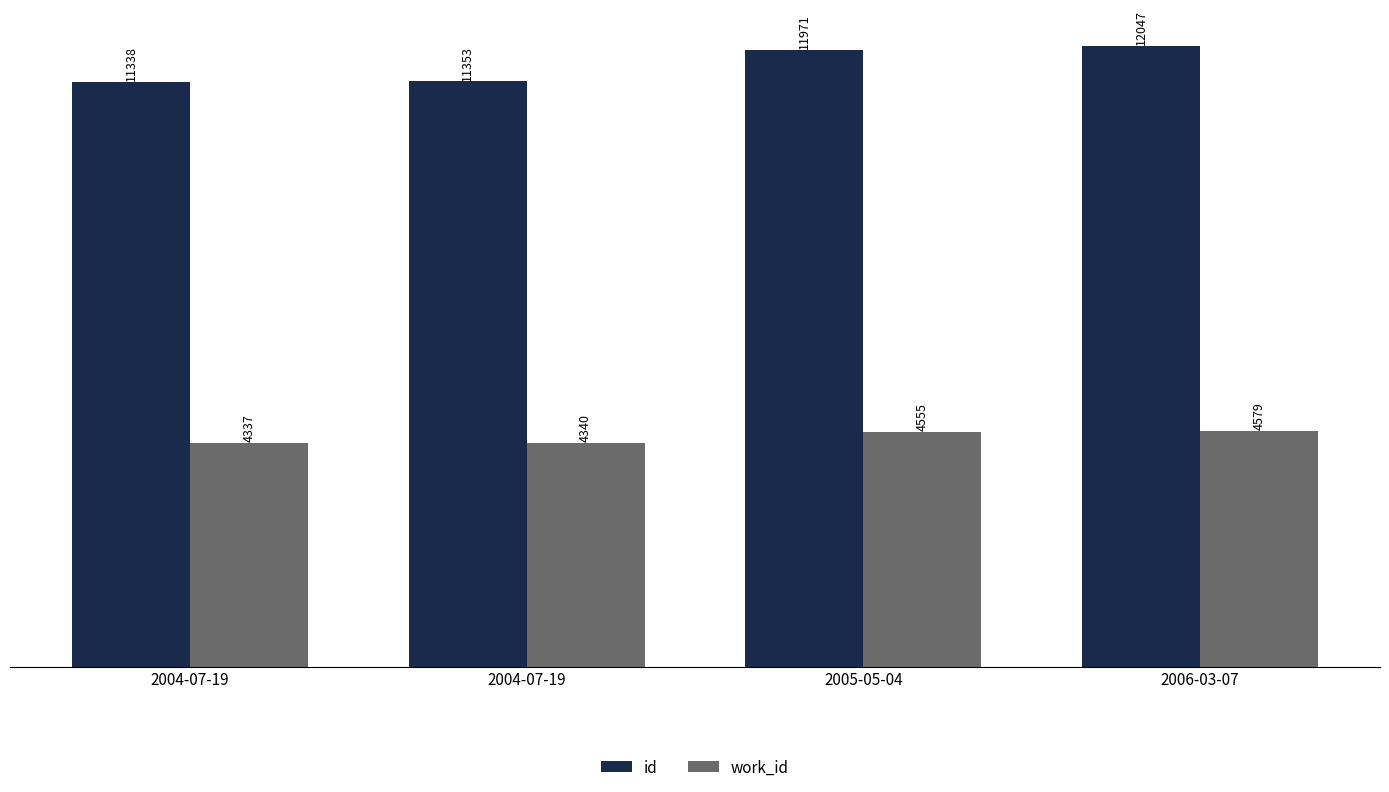

What are all the series names shown in the legend?

id, work_id